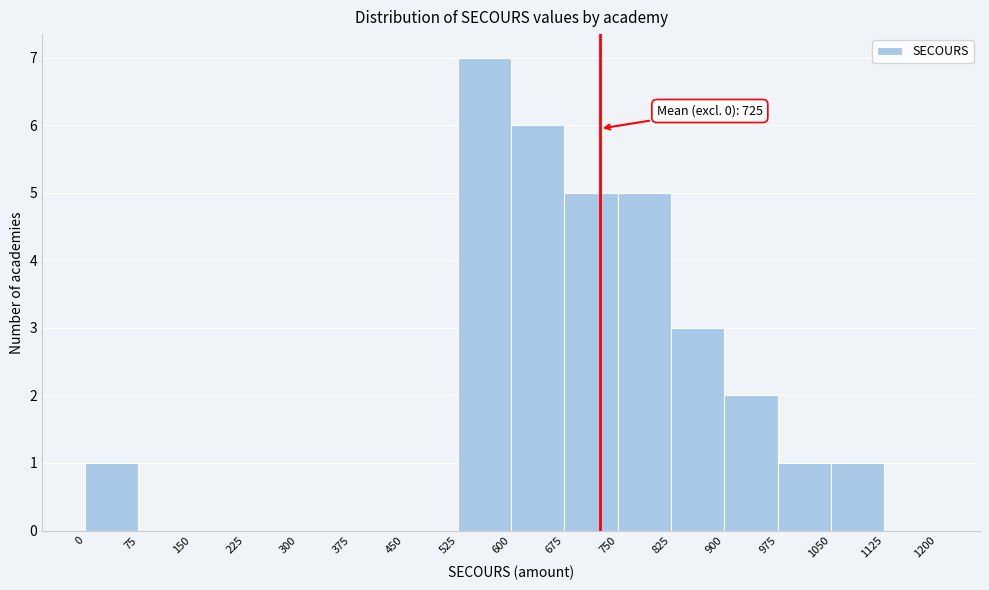

Which range on the x-axis has the tallest bar?

525 to 600